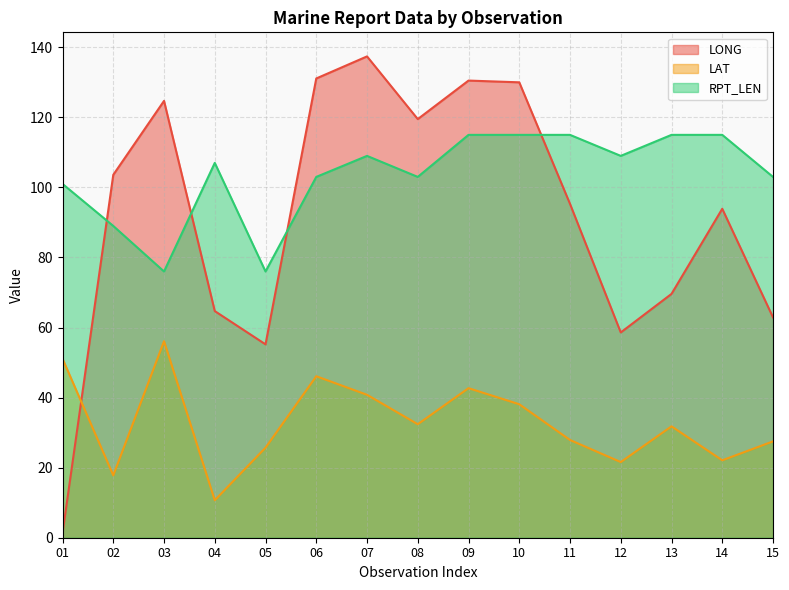

How many interior local peaks does the RPT_LEN series have?

2